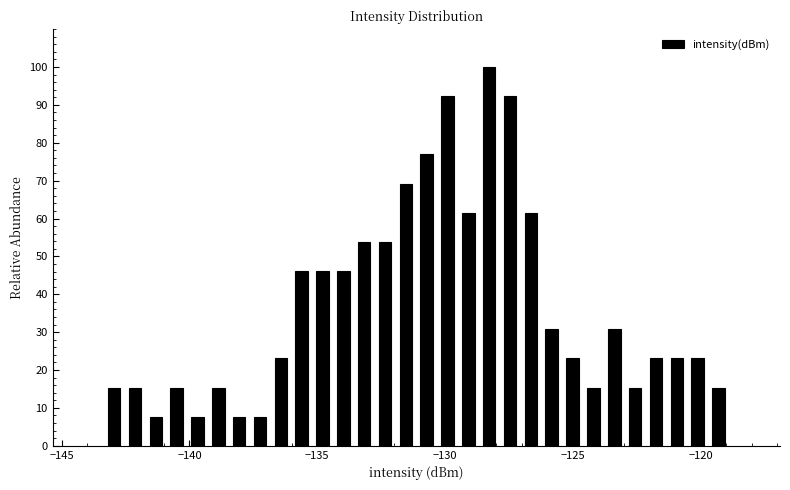

Around what value on the x-axis is the tallest bar? Give the approximate position of its centre, as read against the axis.

-128.5